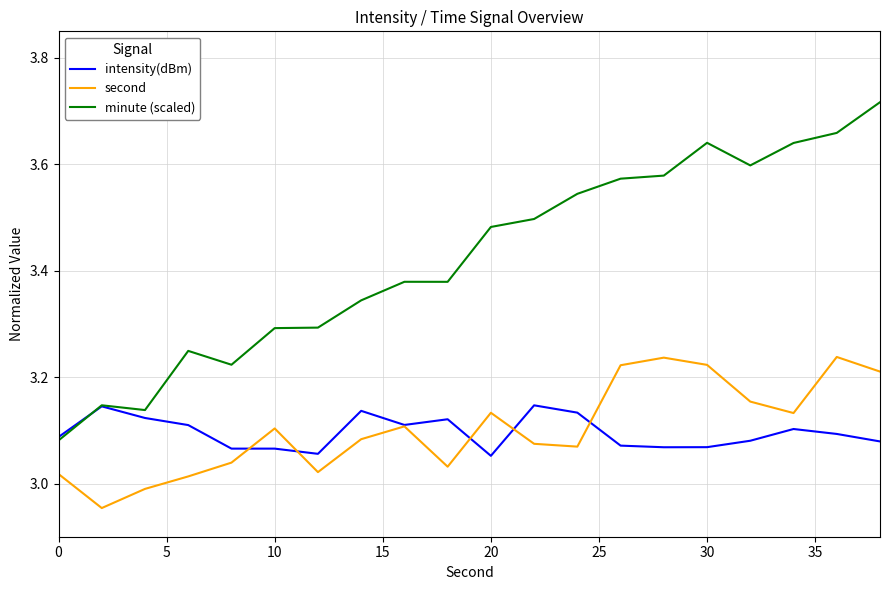

True or false: minute (scaled) and second intersect in this chart.

False